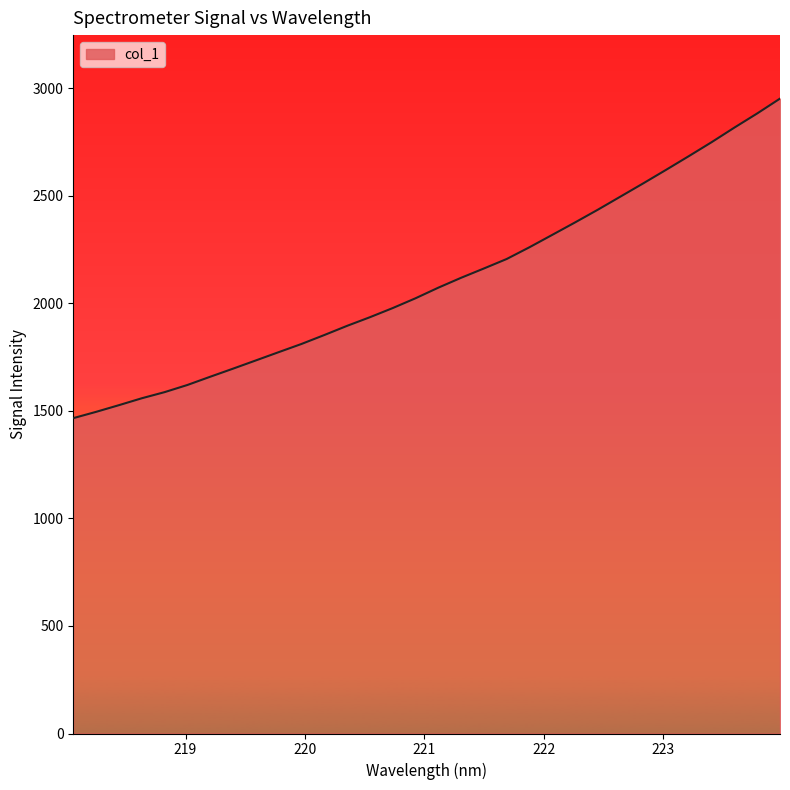

What is the minimum value shown in the chart?

1465.9